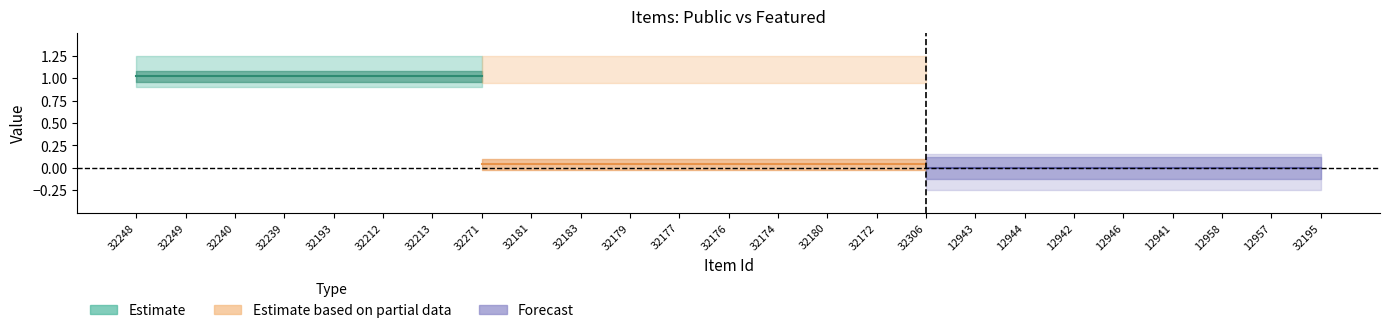

What is the maximum value for public?

1